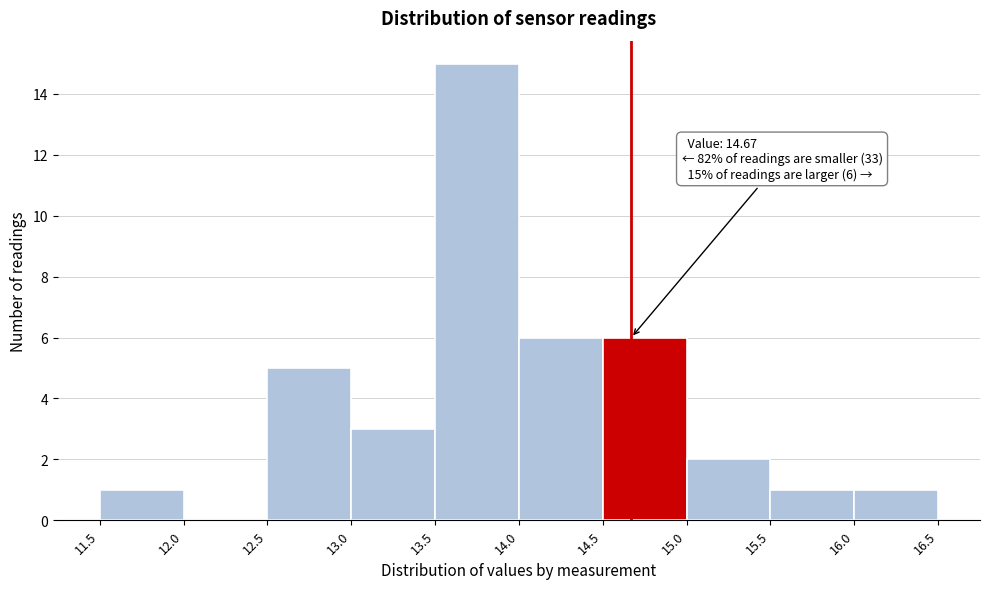

Which range on the x-axis has the tallest bar?

13.5 to 14.0